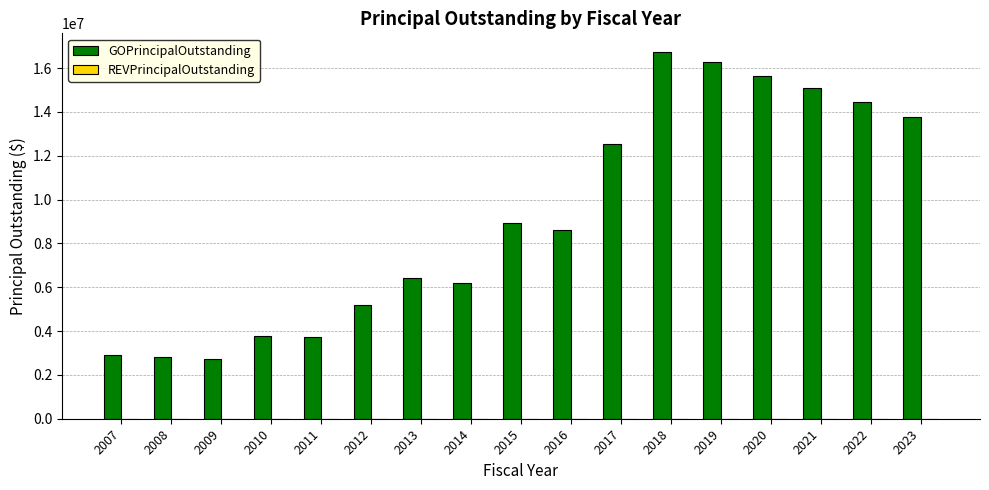

Is it true that the value at 2011 is 753931?

False